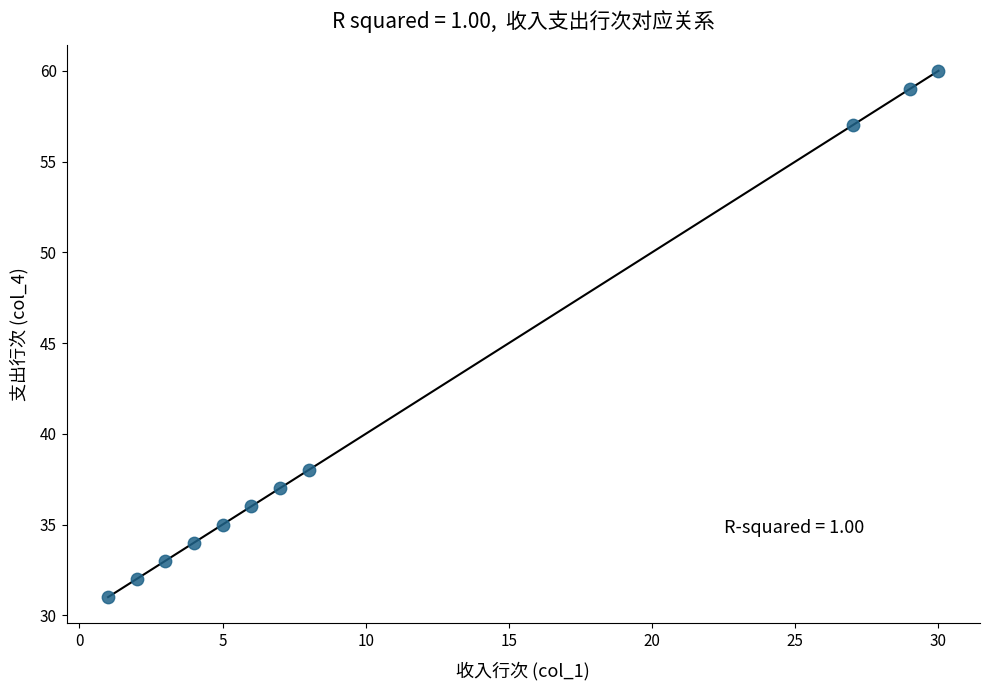

What is the average X value?

11